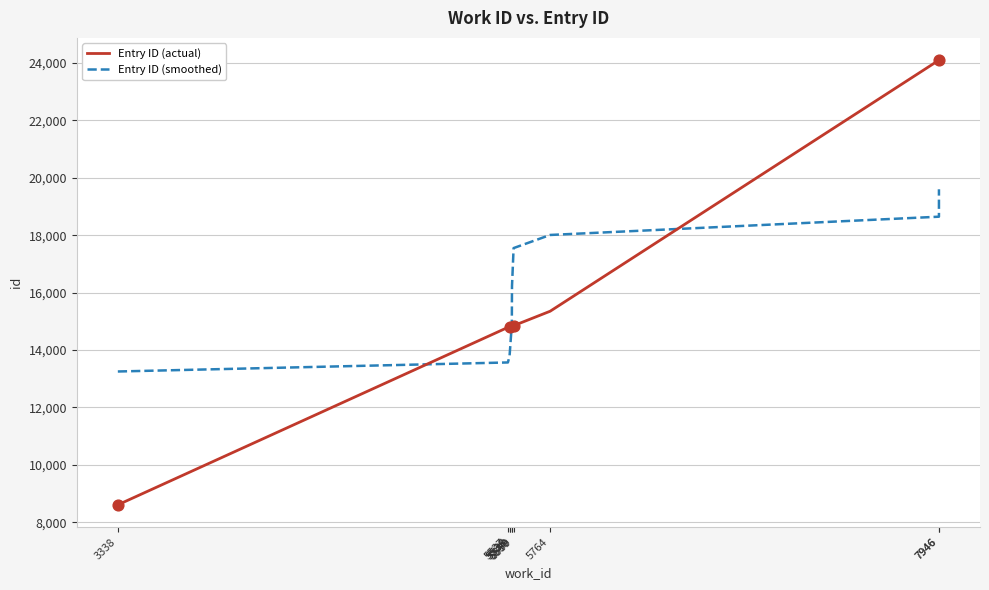

Which series has the largest total across all categories?

Entry ID (actual)